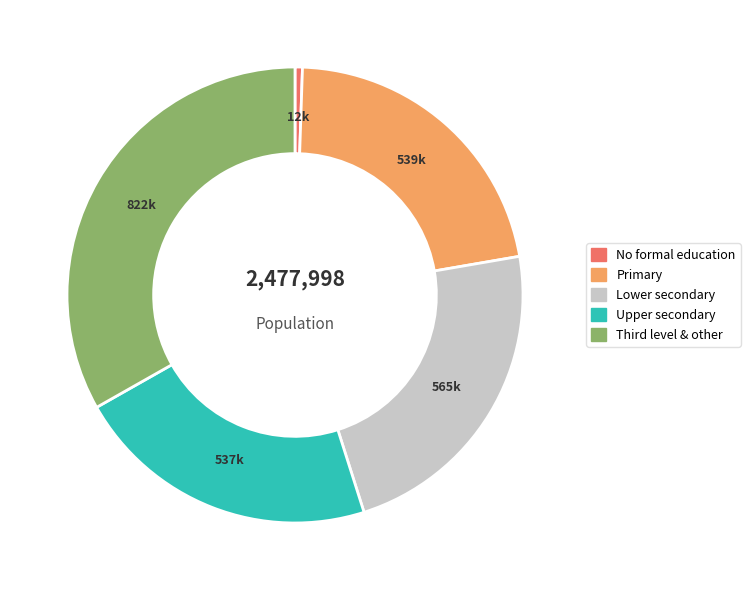

Which slice is the smallest?

No formal education